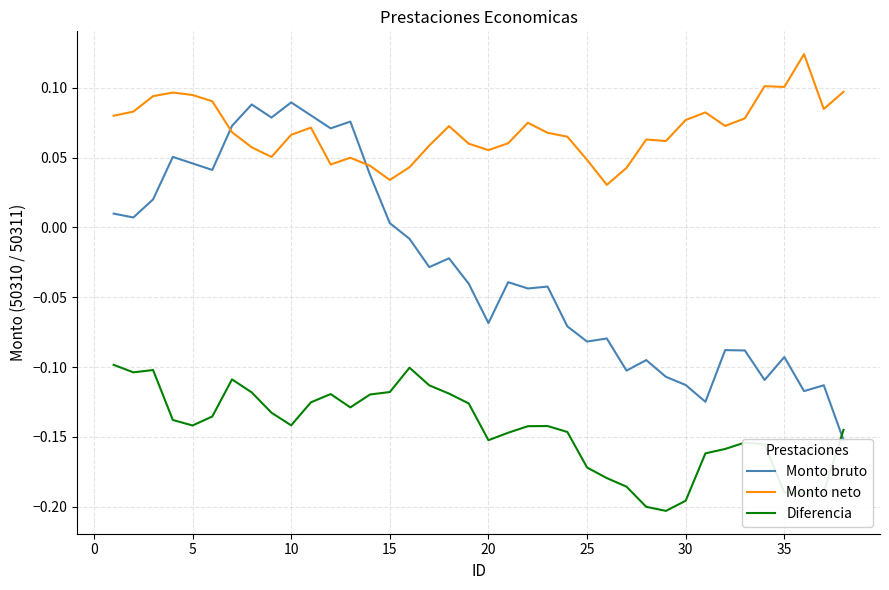

True or false: Diferencia and Monto neto cross at least once.

False